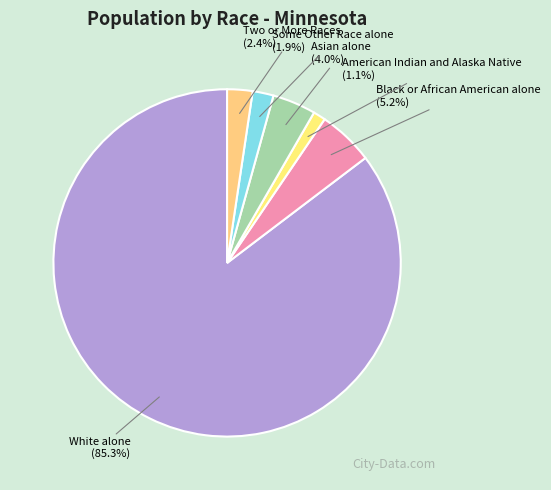

What is the total percentage of Some Other Race alone and White alone?

87.3%